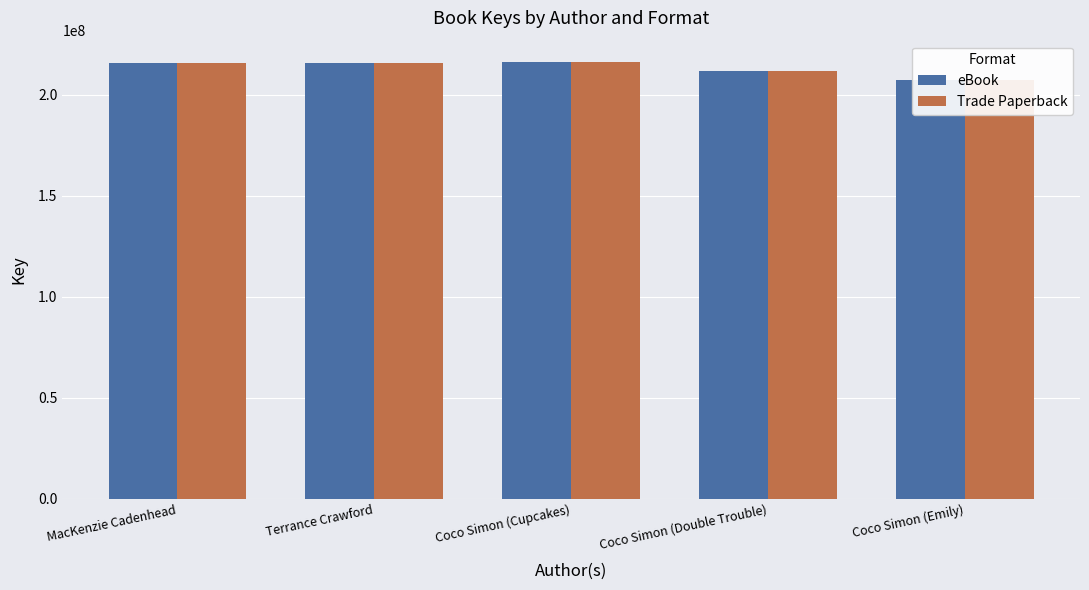

At which label is Trade Paperback closest to 211614100?

Coco Simon (Double Trouble)